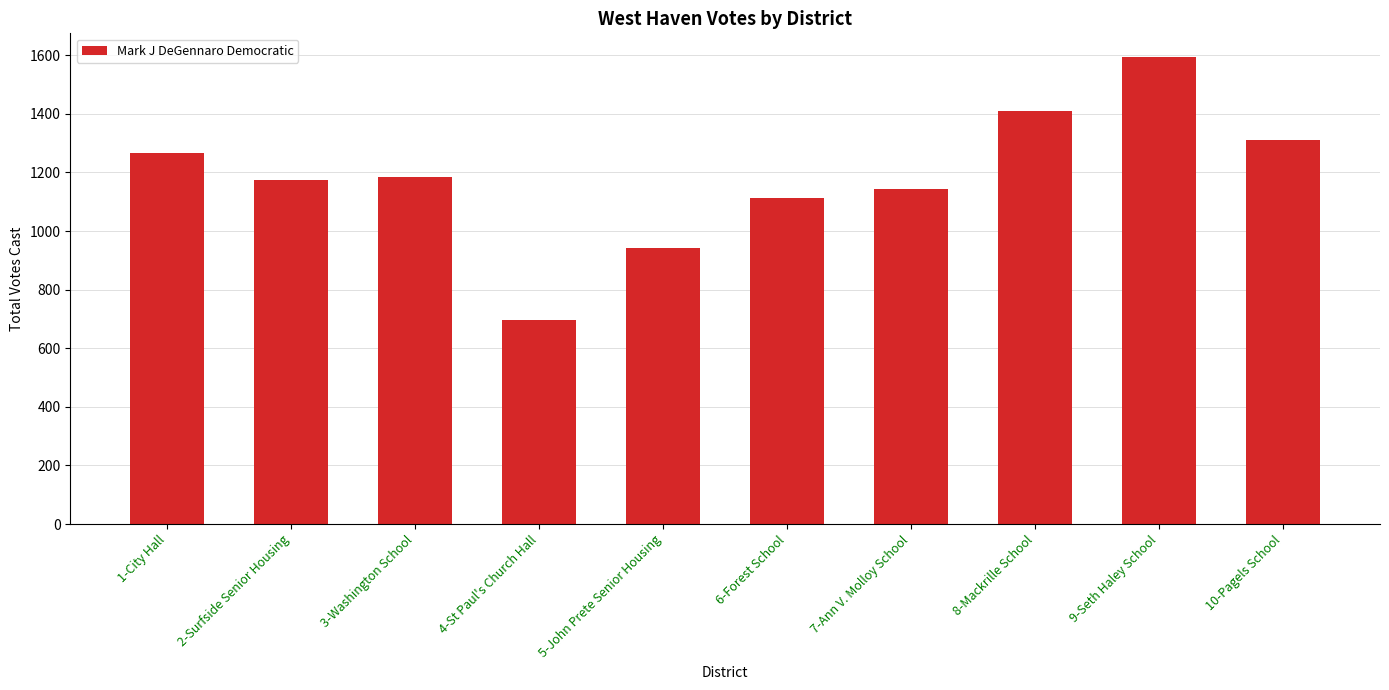

Where is the data nearest to the value 1146?

7-Ann V. Molloy School